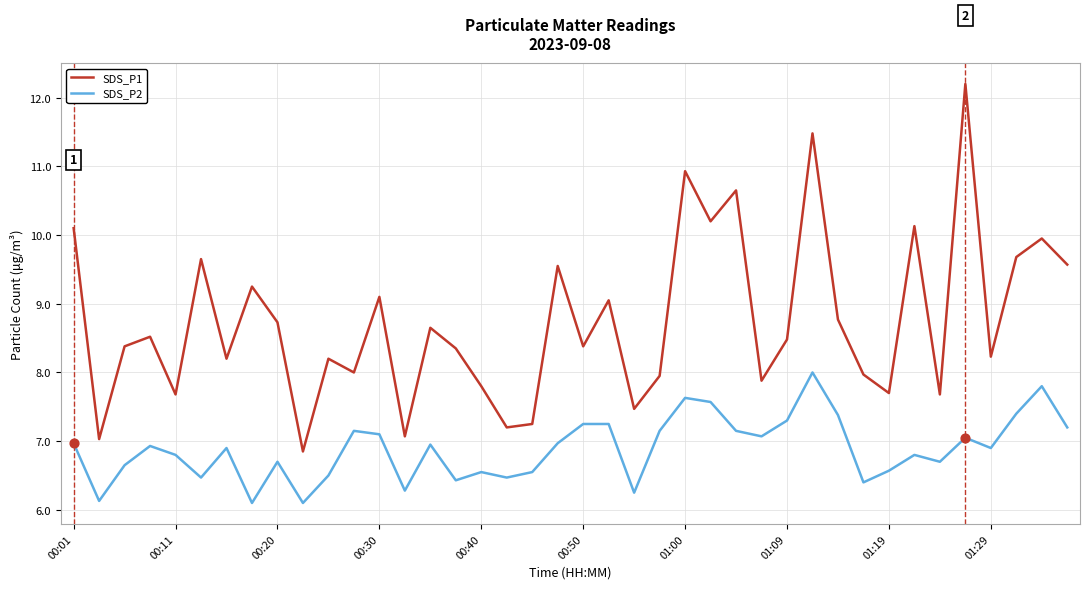

What are all the series names shown in the legend?

SDS_P1, SDS_P2